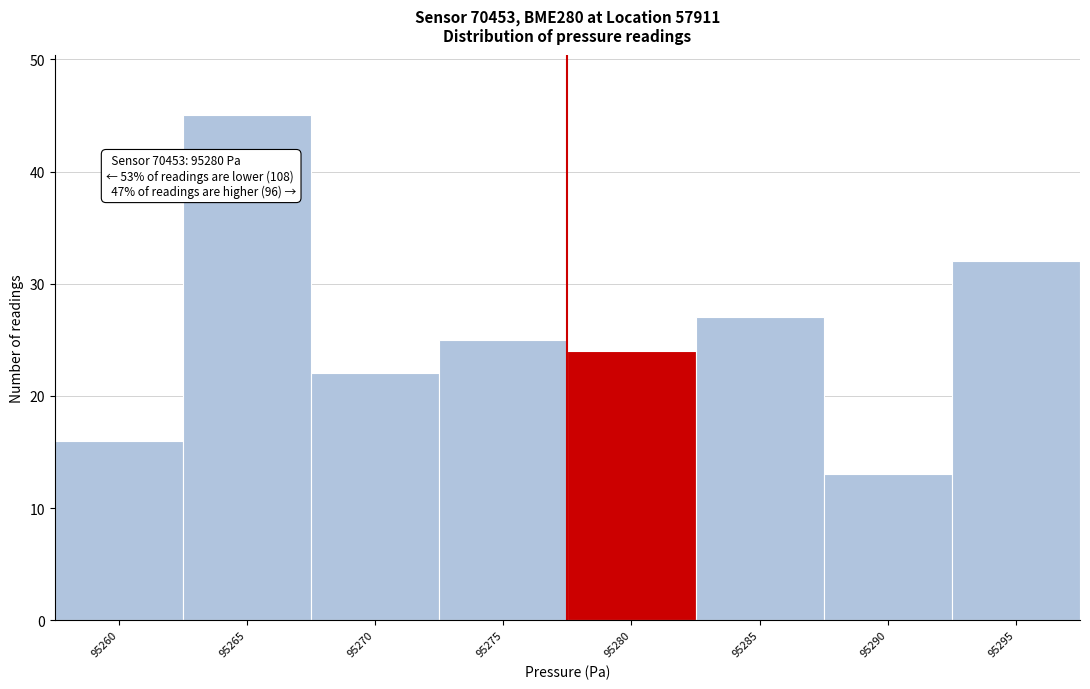

Reading left to right, list all the values displayed in this chart.

95260=16	95265=45	95270=22	95275=25	95280=24	95285=27	95290=13	95295=32